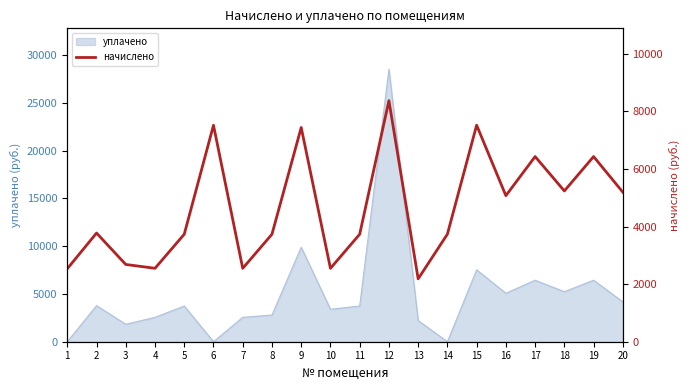

What is the difference between the maximum and minimum values?

6189.8